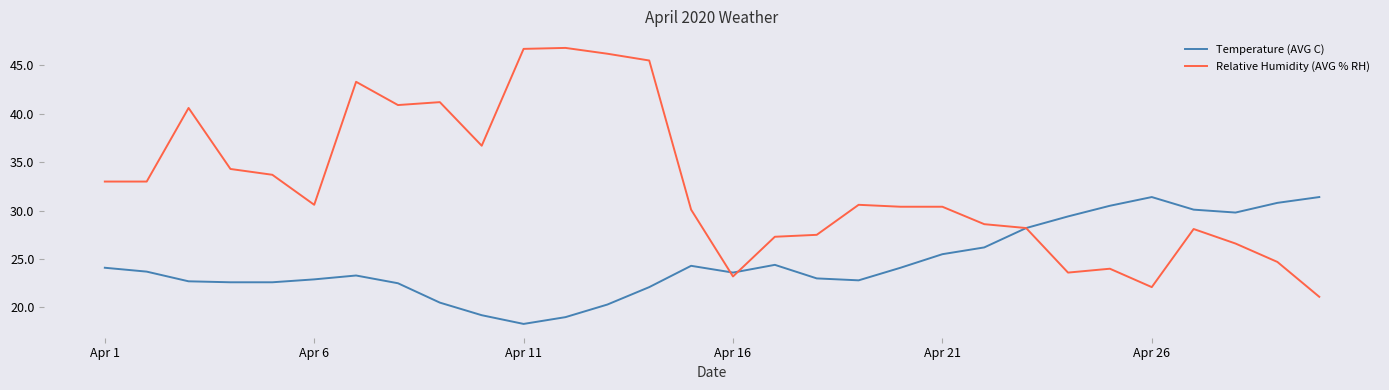

What is the minimum value shown in the chart?

18.3